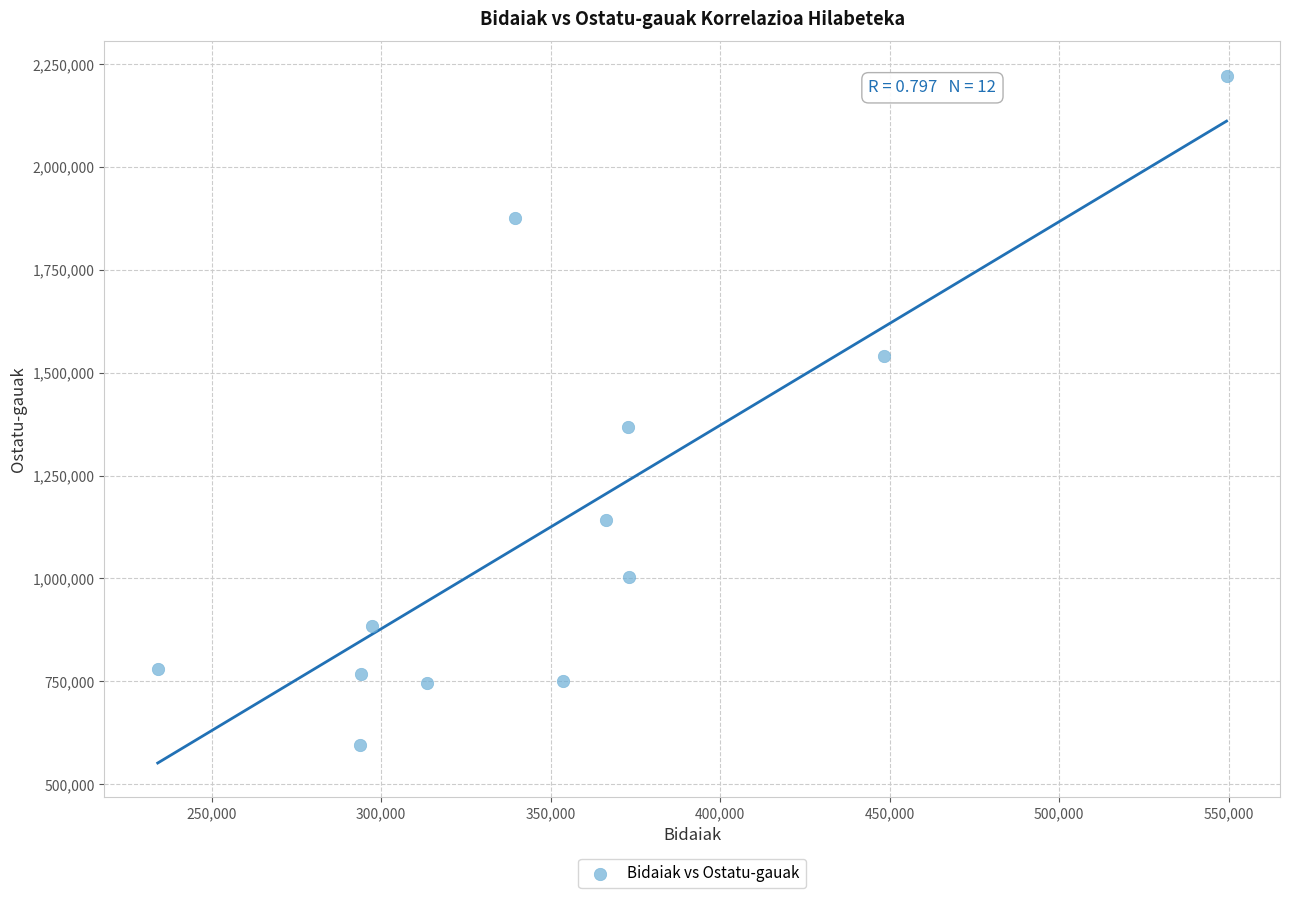

What Y value in the scatter plot is closest to 1408524?

1366998.9